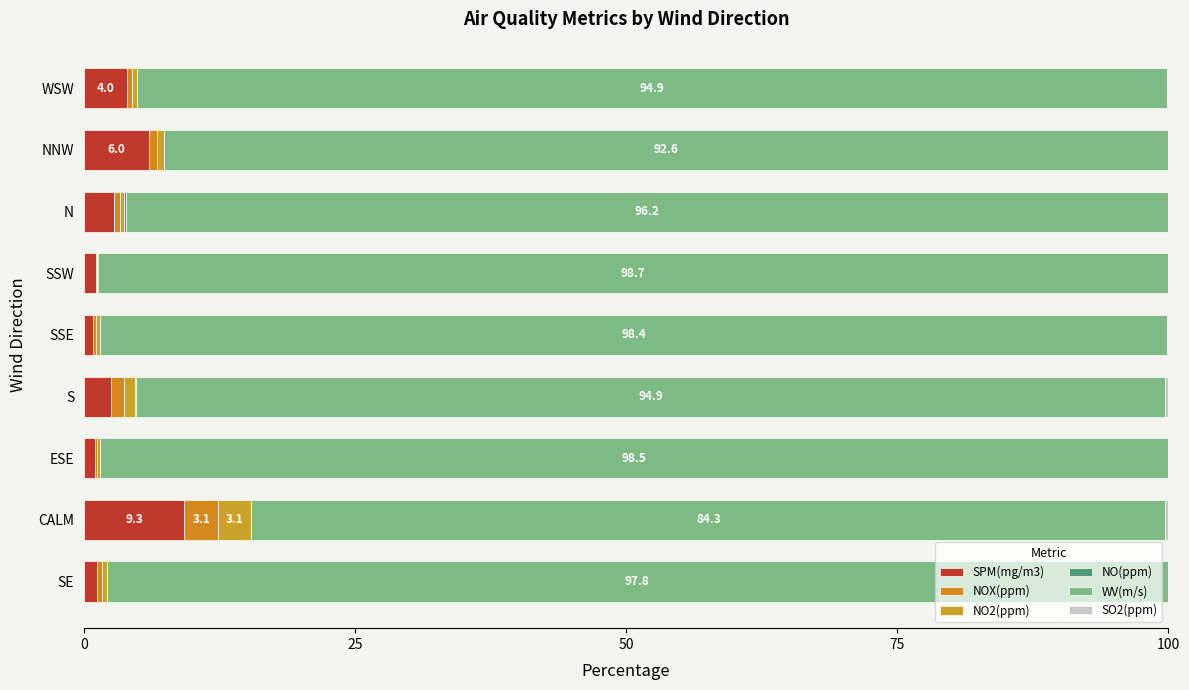

What is the lowest value of the SPM(mg/m3) series?

0.8